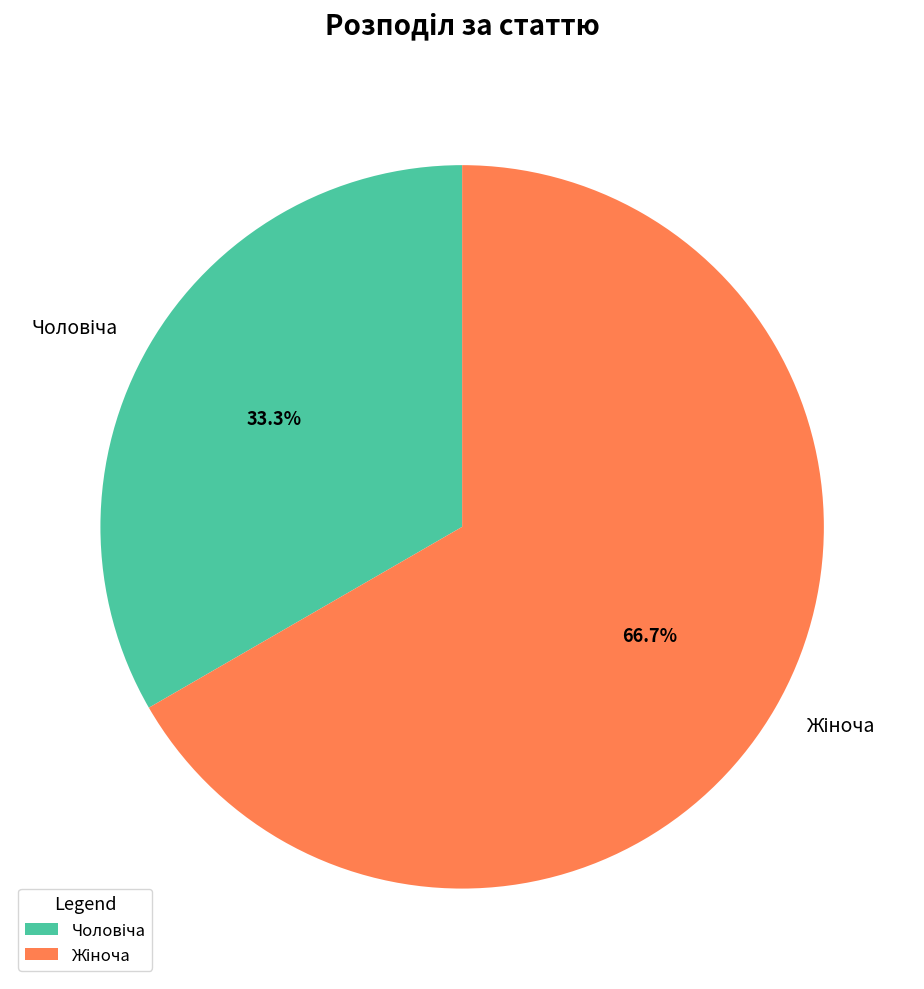

Does any single category account for the majority?

Yes